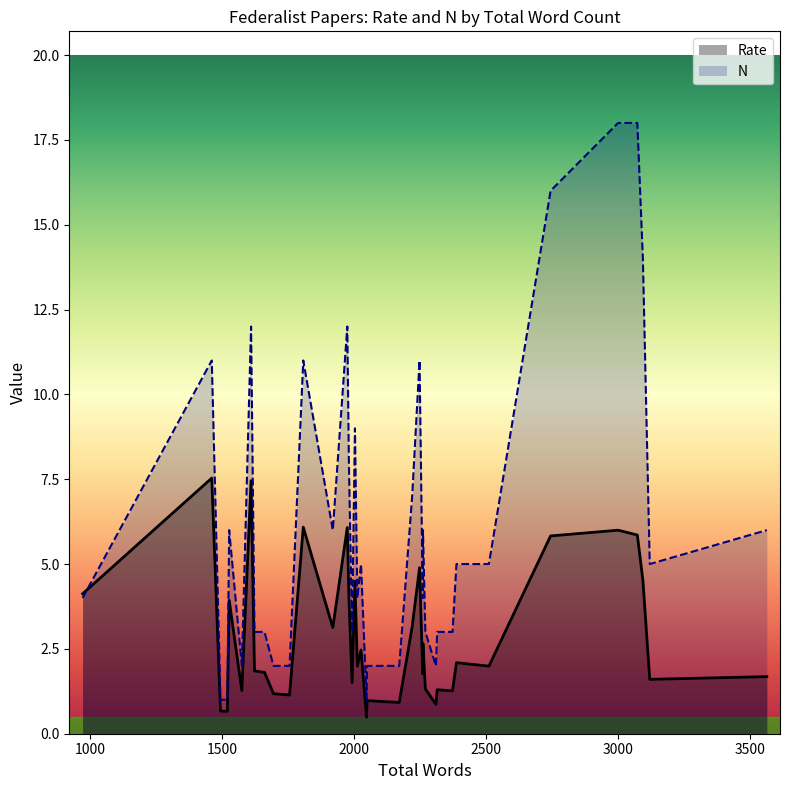

How many times do N and Rate cross each other?

1